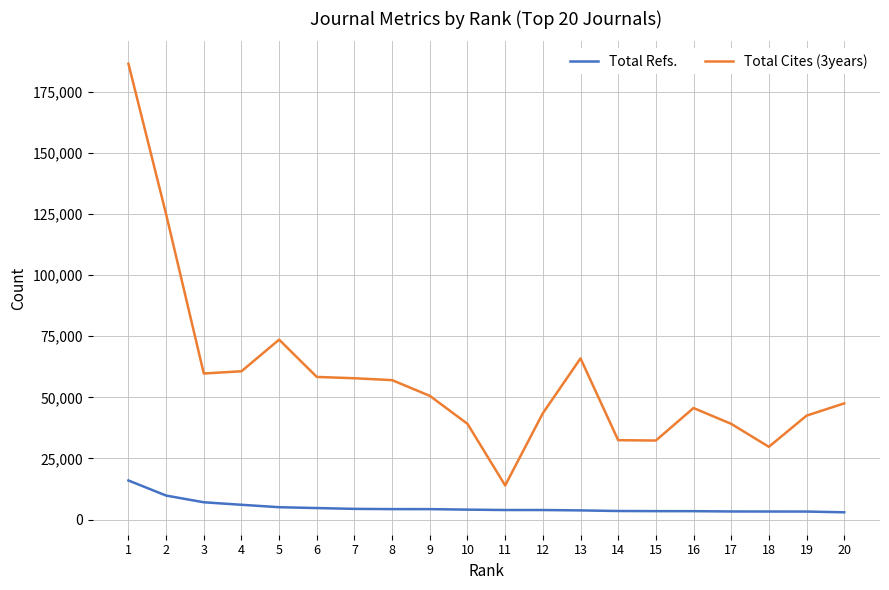

What is the total value across all series at 6?

63038